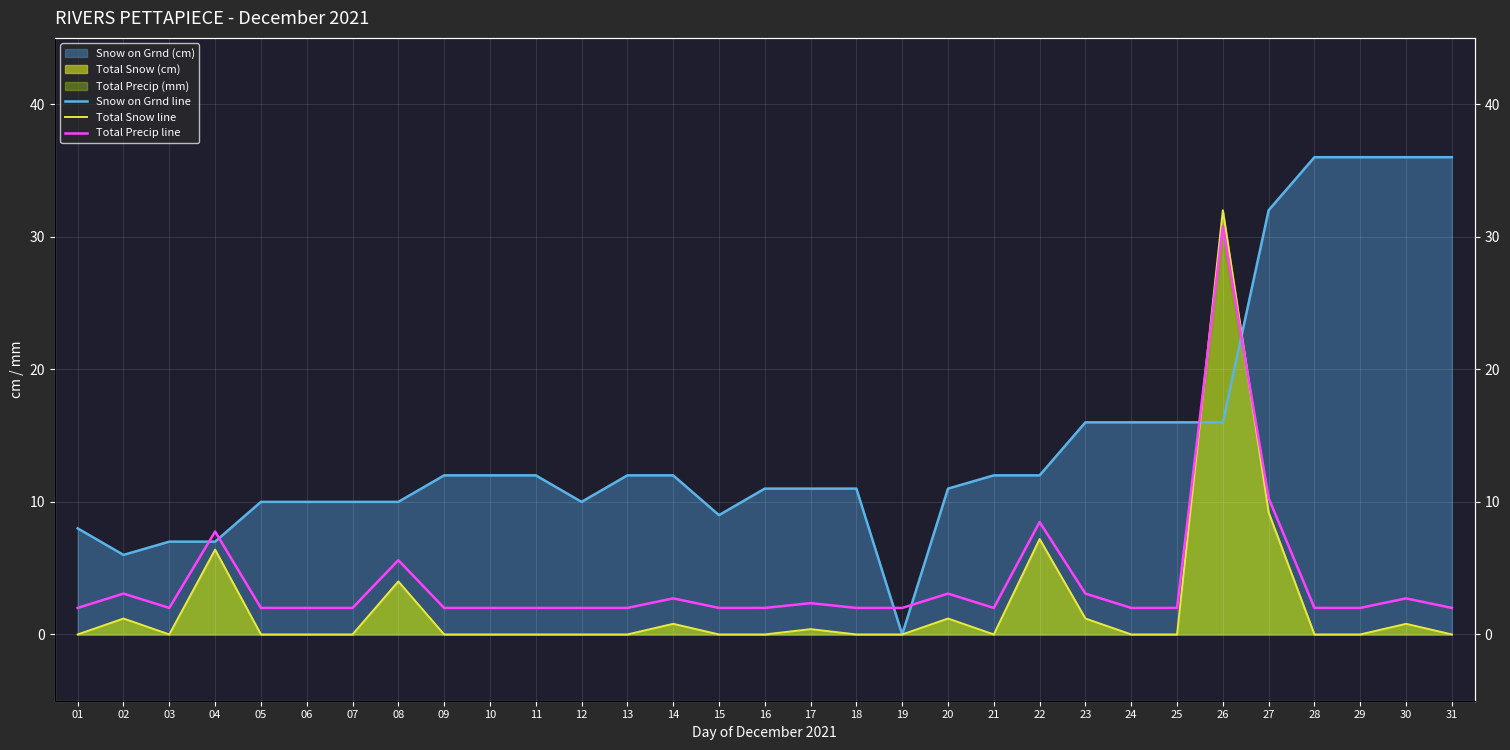

Which series has the widest spread of values?

Snow on Grnd line